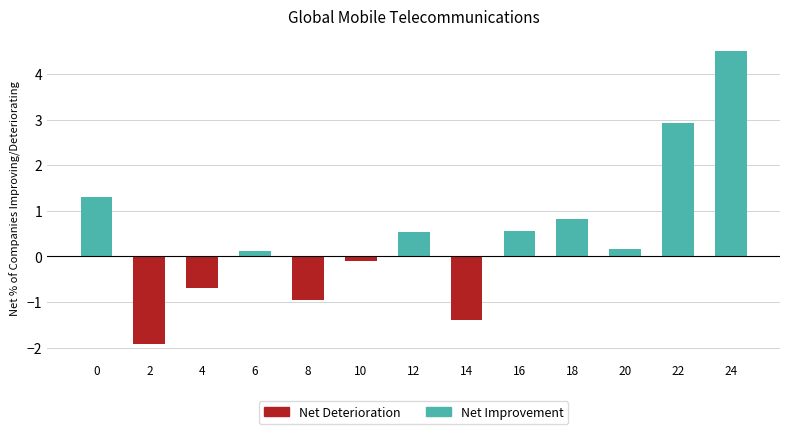

Which series changed the most between 8 and 22?

Net Improvement